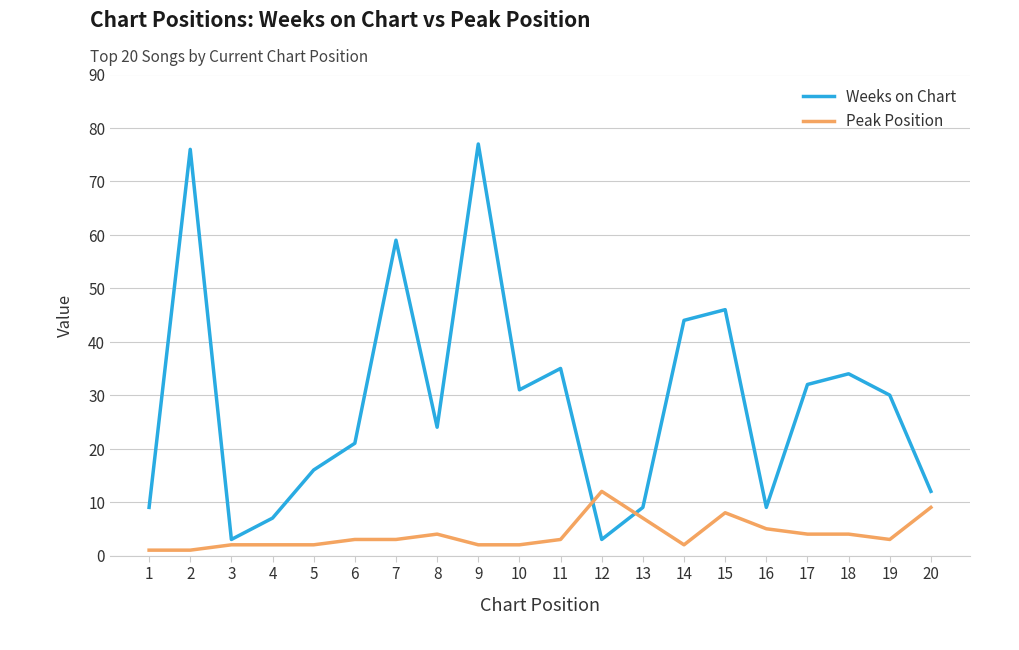

Which series has the largest total across all categories?

Weeks on Chart